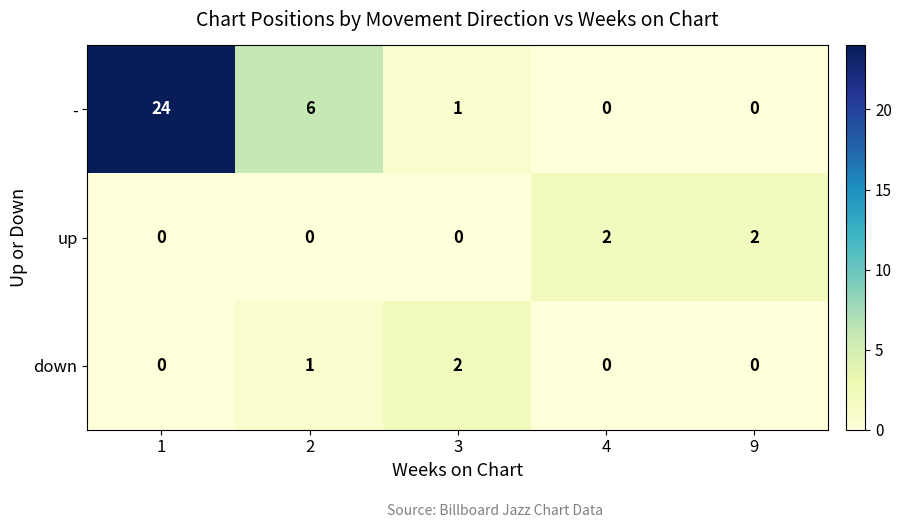

What is the difference between the - values at 3 and 2?

5